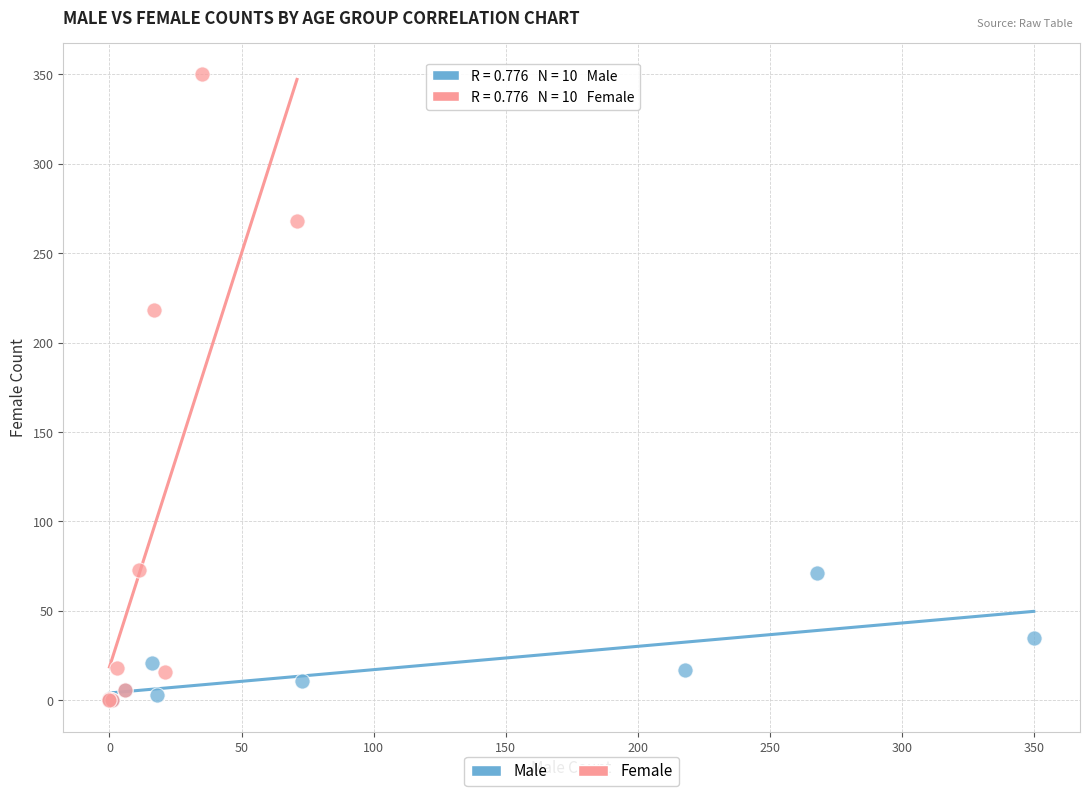

Which series reaches the maximum Y coordinate?

Female